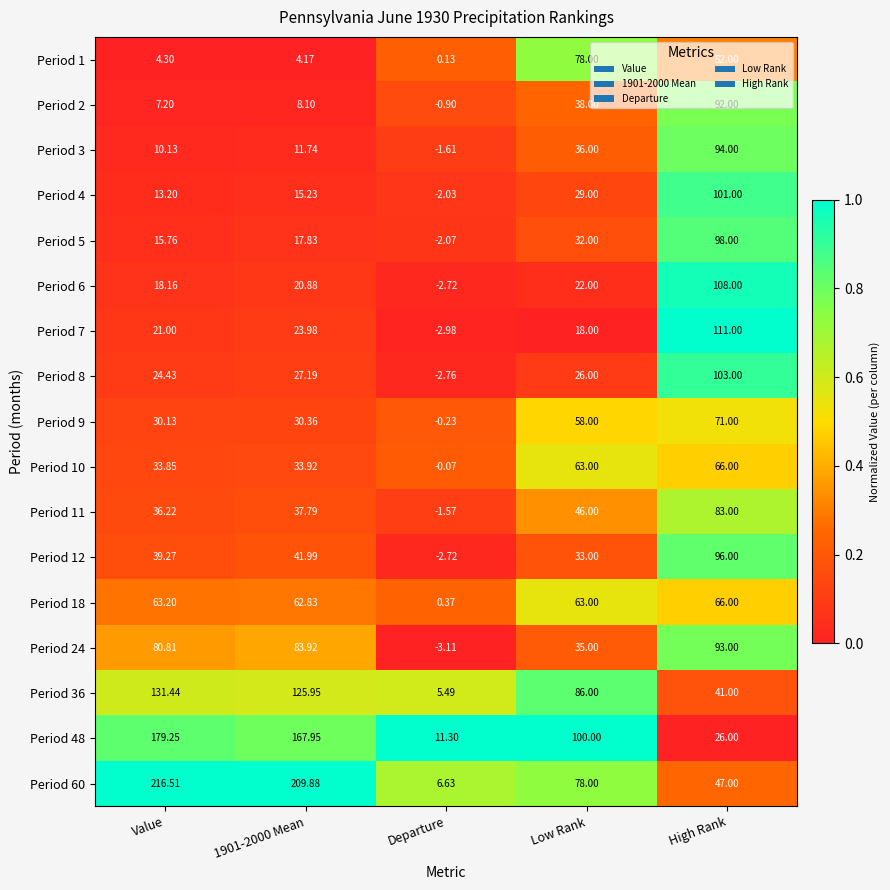

Is the value of Period 8 at 1901-2000 Mean greater than the value of Period 6 at Low Rank?

Yes